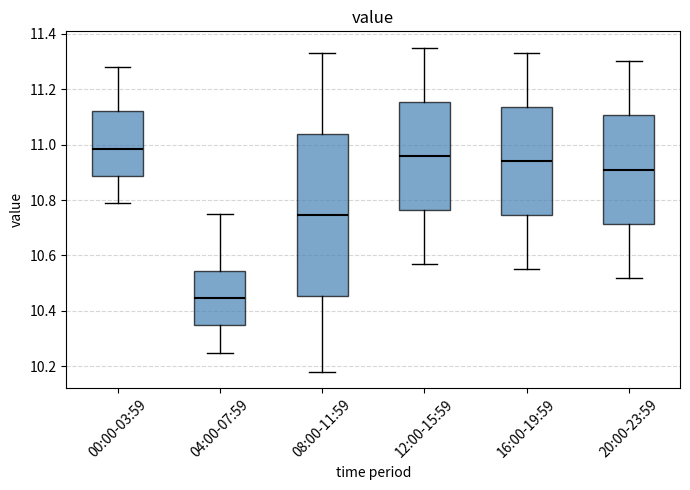

Comparing the boxes themselves (not the whiskers), which one is the tallest?

08:00-11:59